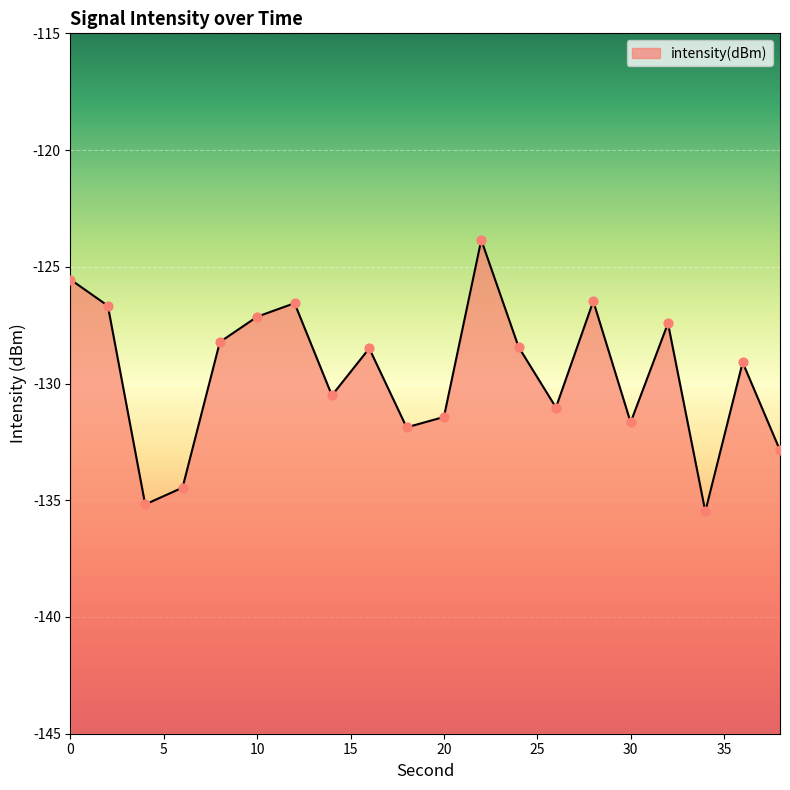

Between 16 and 20, which is larger?

16